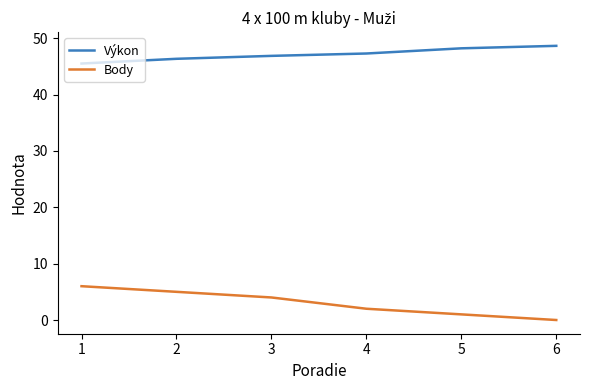

Is this an area chart (filled region under the line)?

No